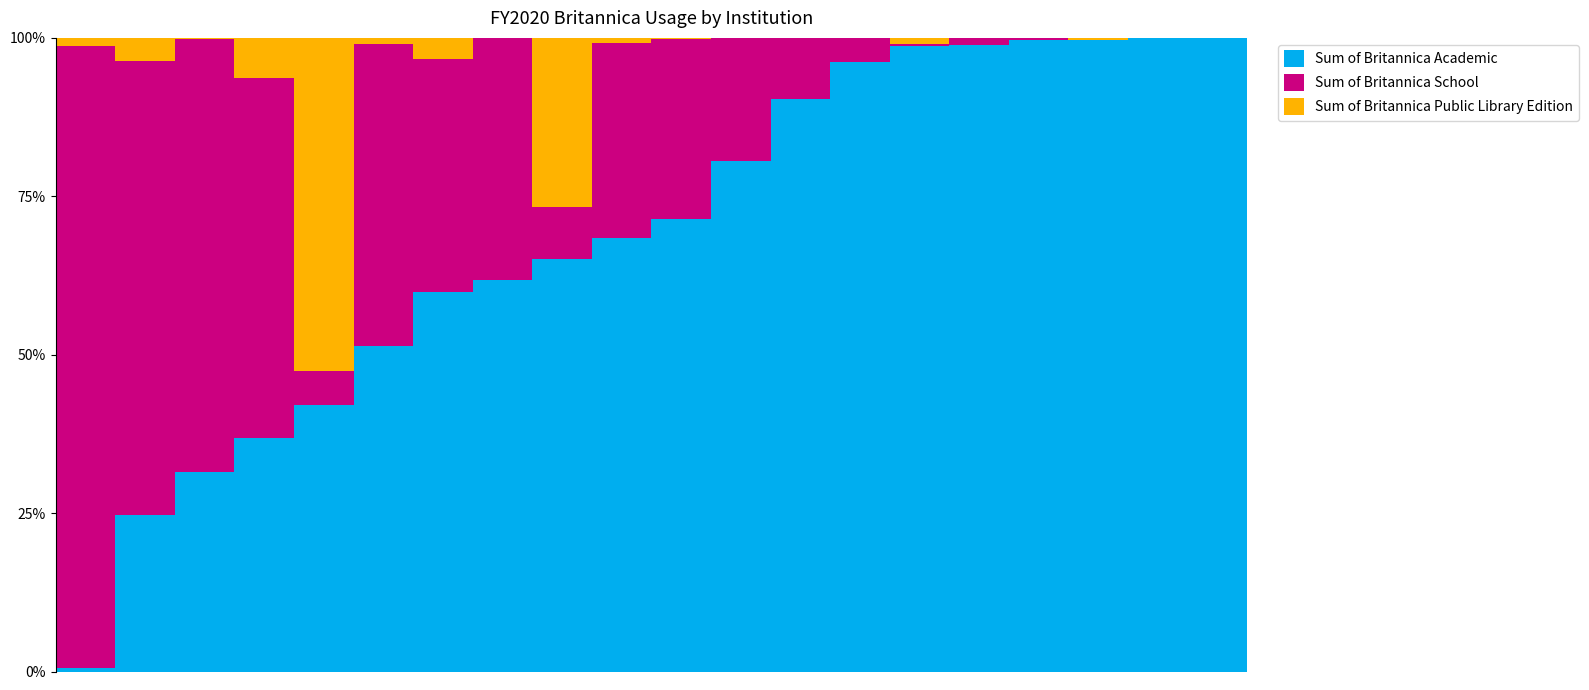

Are the bars horizontal?

No